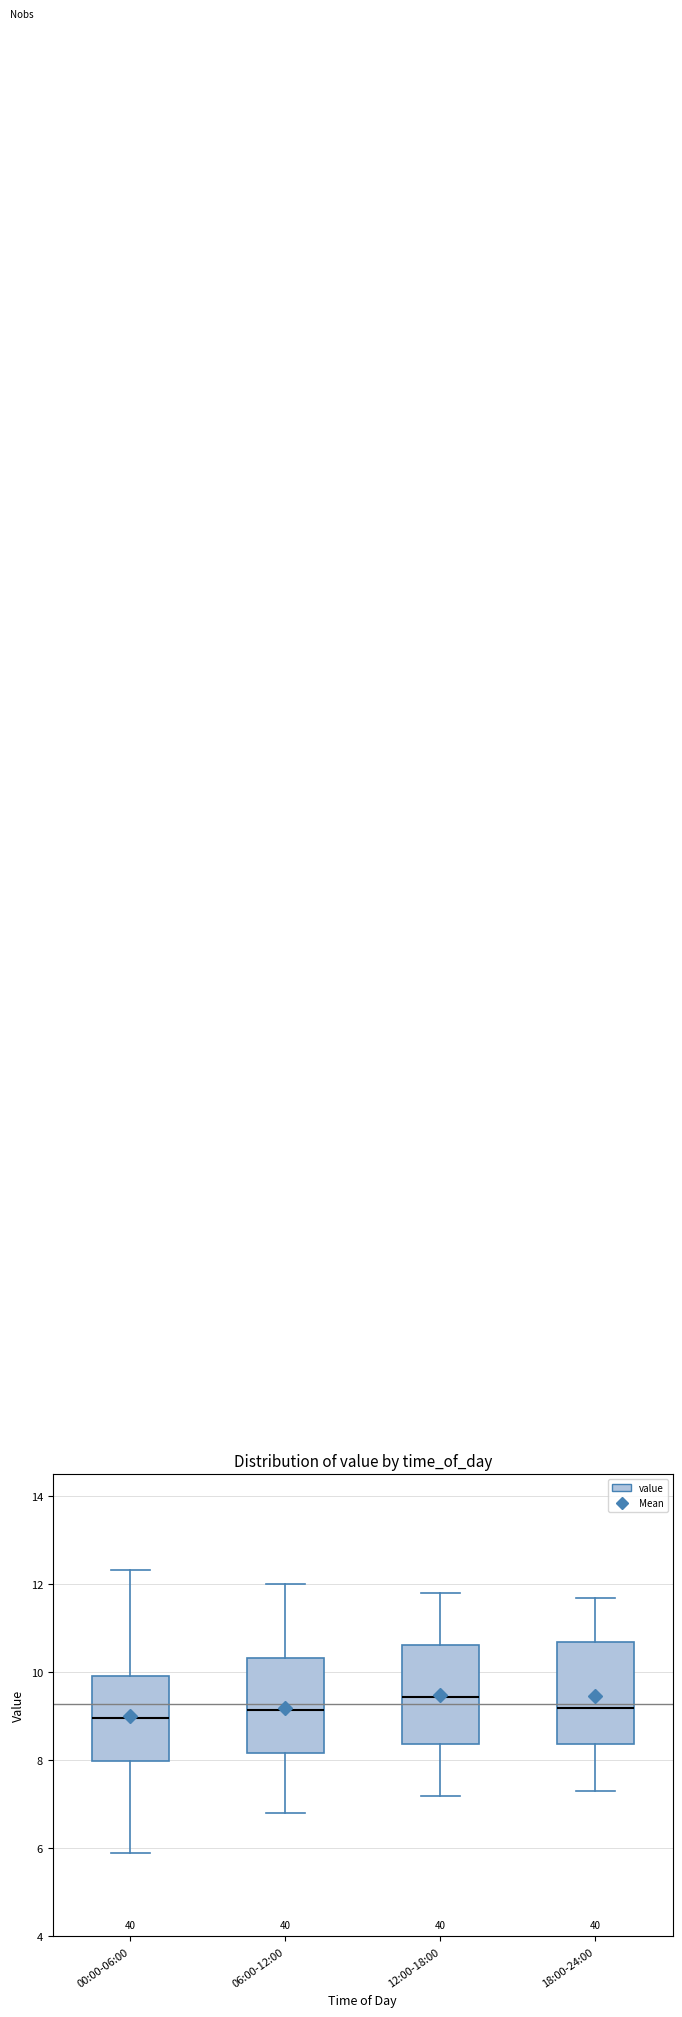

Reading left to right, read every box against the y-axis: the position of its median line, the range the box covers, and the ends of its whiskers. The values are not printed on the chart, so give them approximately, as read against the axis.

00:00-06:00: median 9.0, box 8.0 to 10.0, whiskers 6.0 to 12.4
06:00-12:00: median 9.2, box 8.2 to 10.4, whiskers 6.8 to 12.0
12:00-18:00: median 9.4, box 8.4 to 10.6, whiskers 7.2 to 11.8
18:00-24:00: median 9.2, box 8.4 to 10.8, whiskers 7.4 to 11.8